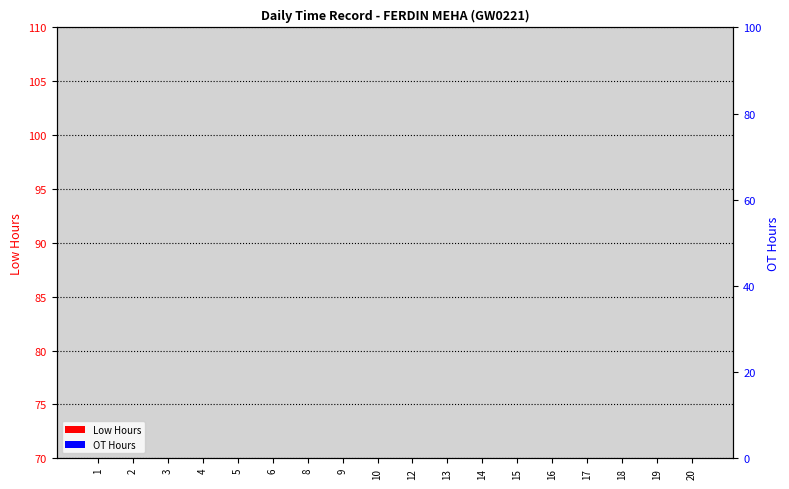

How many data points does each series have?

18